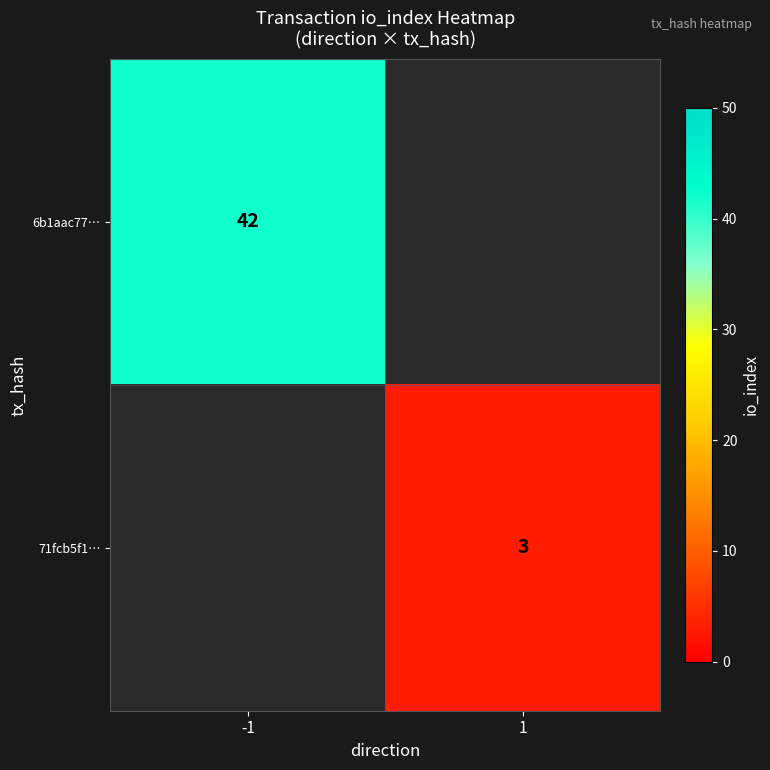

At how many categories does at least one series exceed 22?

1